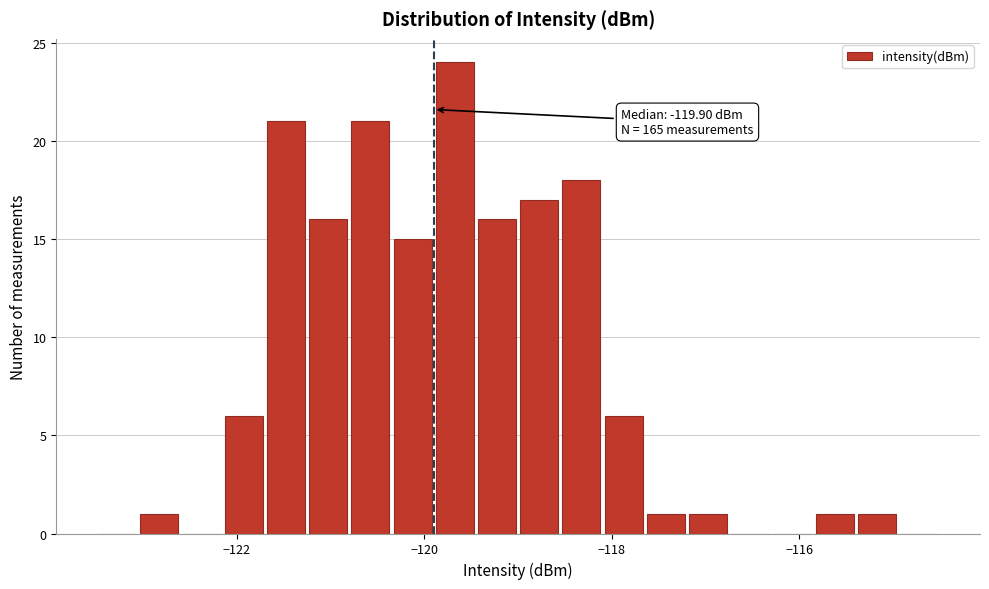

Read against the x-axis, roughly where is the centre of the tallest bar?

-119.6